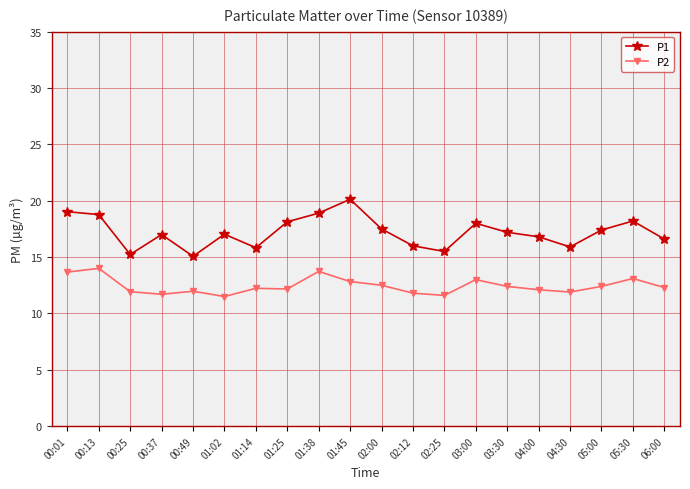

At which category does the chart reach its peak across all series?

01:45